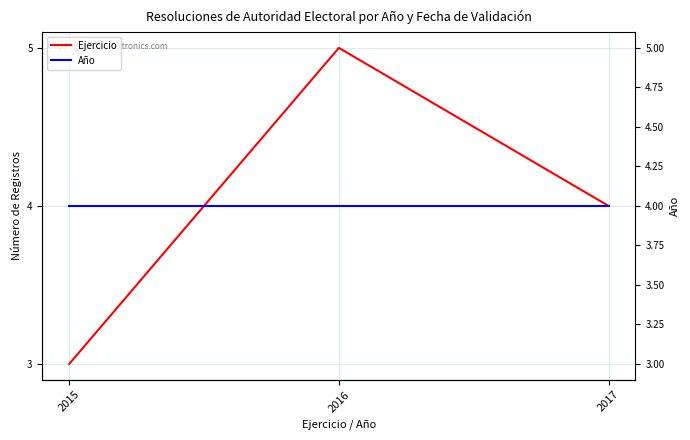

Which has a higher value, 2017 or 2015?

2017